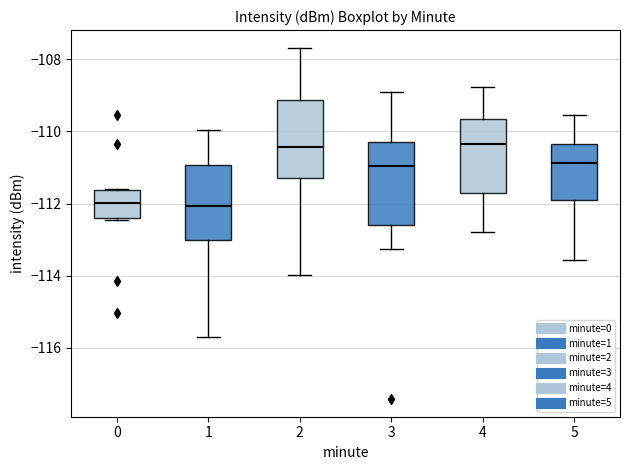

Reading left to right, transcribe this box plot: for each box, give where its median line is, the range the box spans, and where its two whiskers end, as read against the y-axis. The values are not printed on the chart, so give them approximately, as read against the axis.

0: median -112.0, box -112.4 to -111.6, whiskers -112.4 to -111.6
1: median -112.0, box -113.0 to -111.0, whiskers -115.8 to -110.0
2: median -110.4, box -111.2 to -109.2, whiskers -114.0 to -107.6
3: median -111.0, box -112.6 to -110.2, whiskers -113.2 to -109.0
4: median -110.4, box -111.8 to -109.6, whiskers -112.8 to -108.8
5: median -110.8, box -111.8 to -110.4, whiskers -113.6 to -109.6